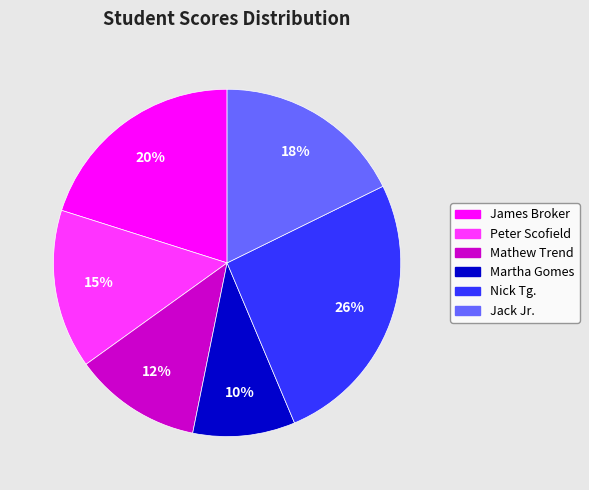

The Martha Gomes slice represents 1% of the pie. True or false?

False